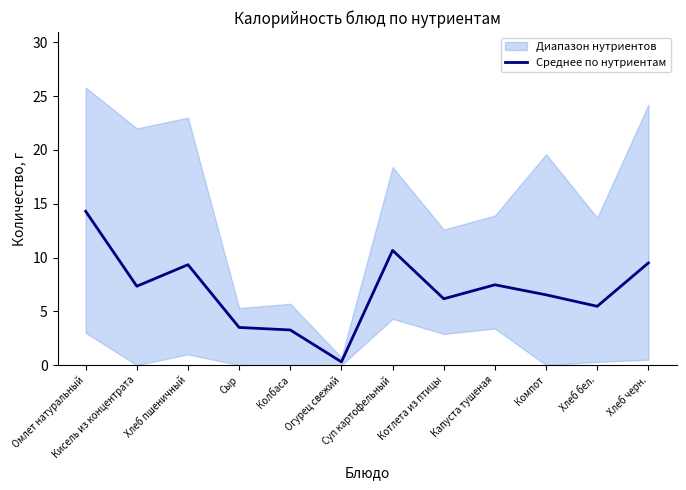

What is the sum of the values at Хлеб бел. and Хлеб пшеничный?

14.8